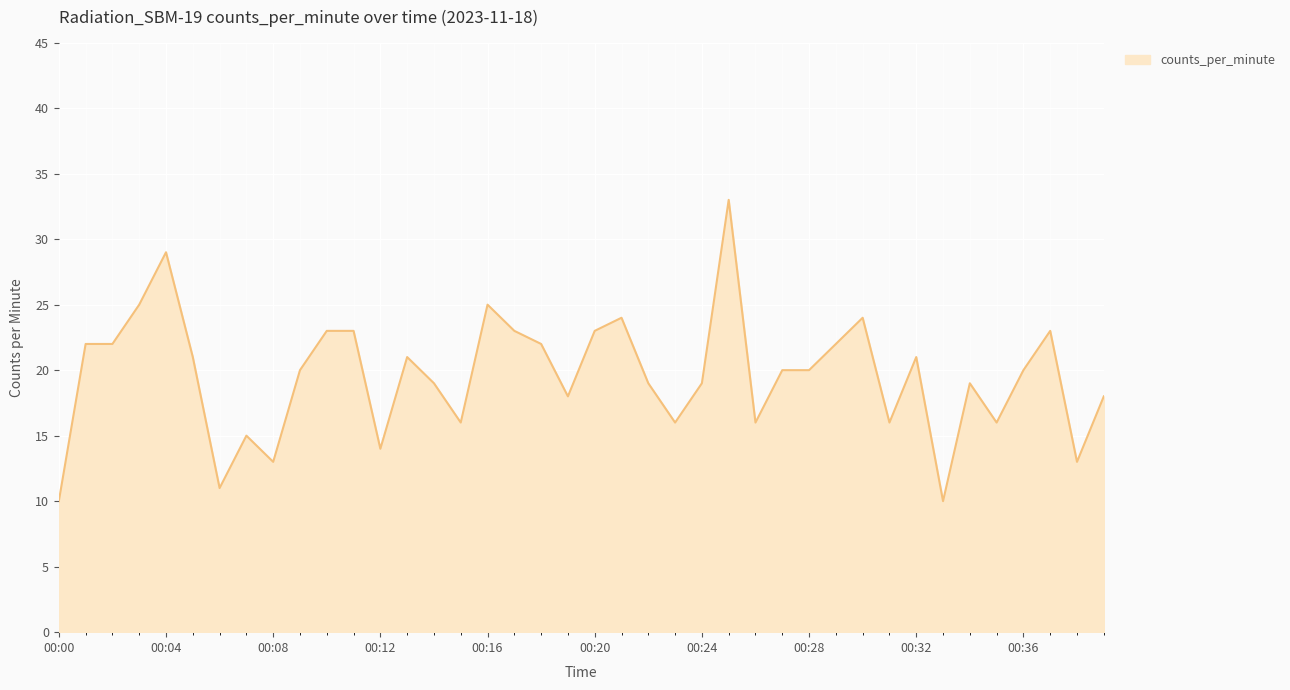

What is the smallest value displayed?

10